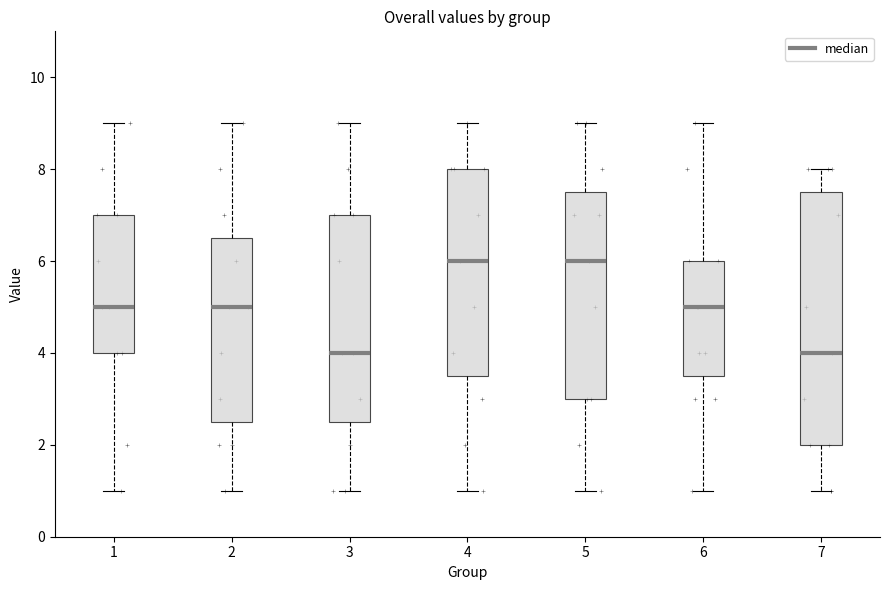

Where does the lower whisker of the box at x = 1 end on the y-axis? The values are not printed on the chart, so give them approximately, as read against the axis.

1.0